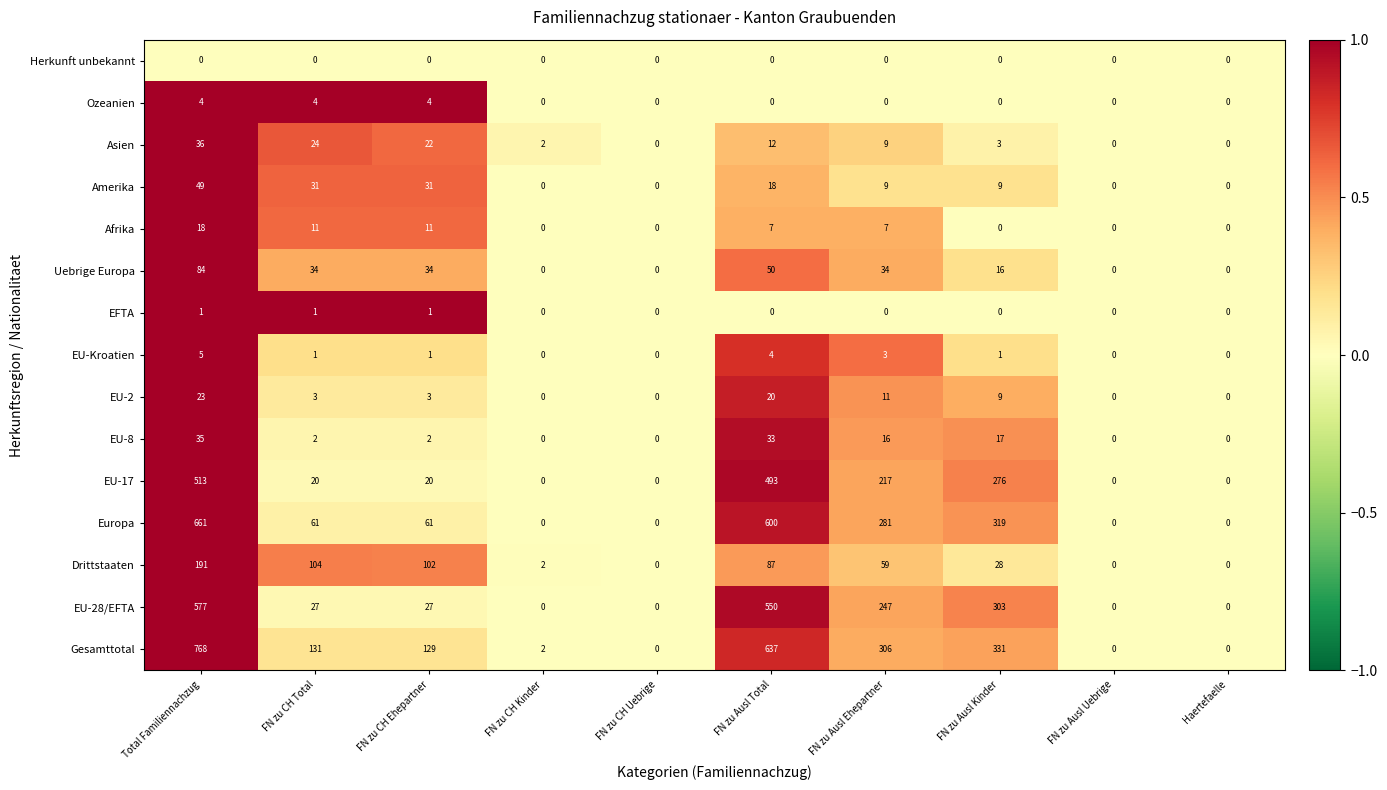

What is the greatest value displayed?

768